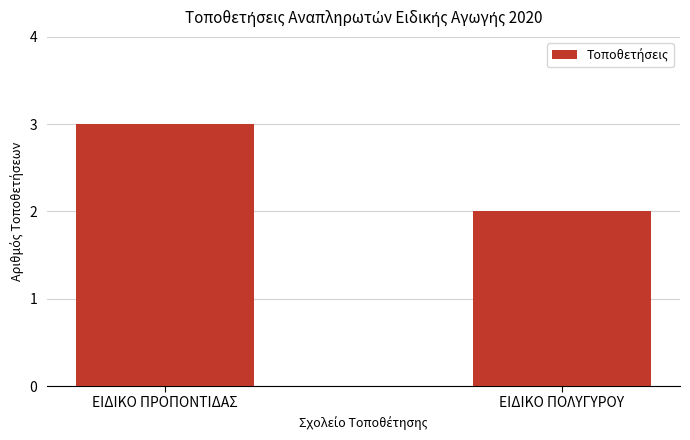

Count the values in the range 2 to 3.

2